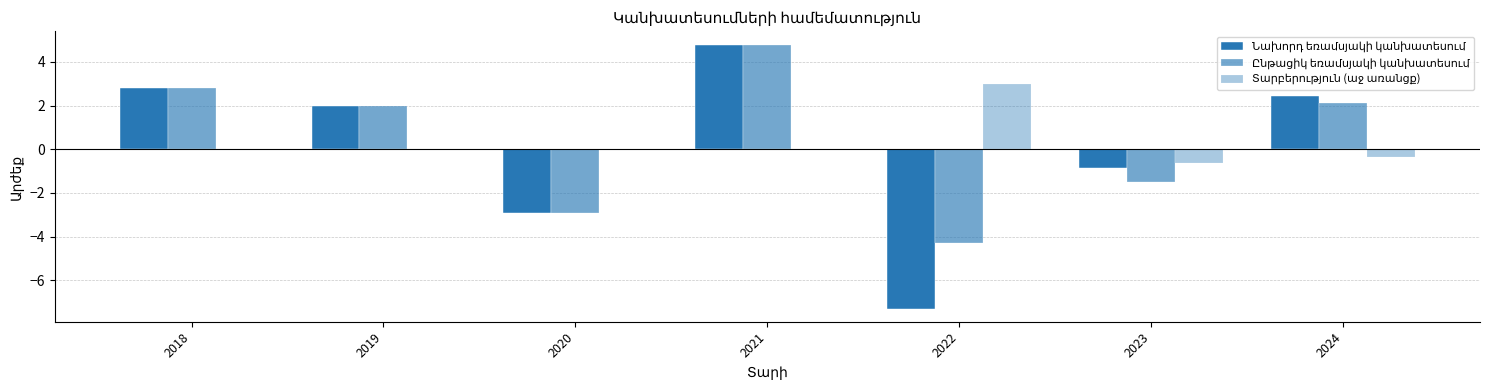

Count the number of categories in the chart.

7